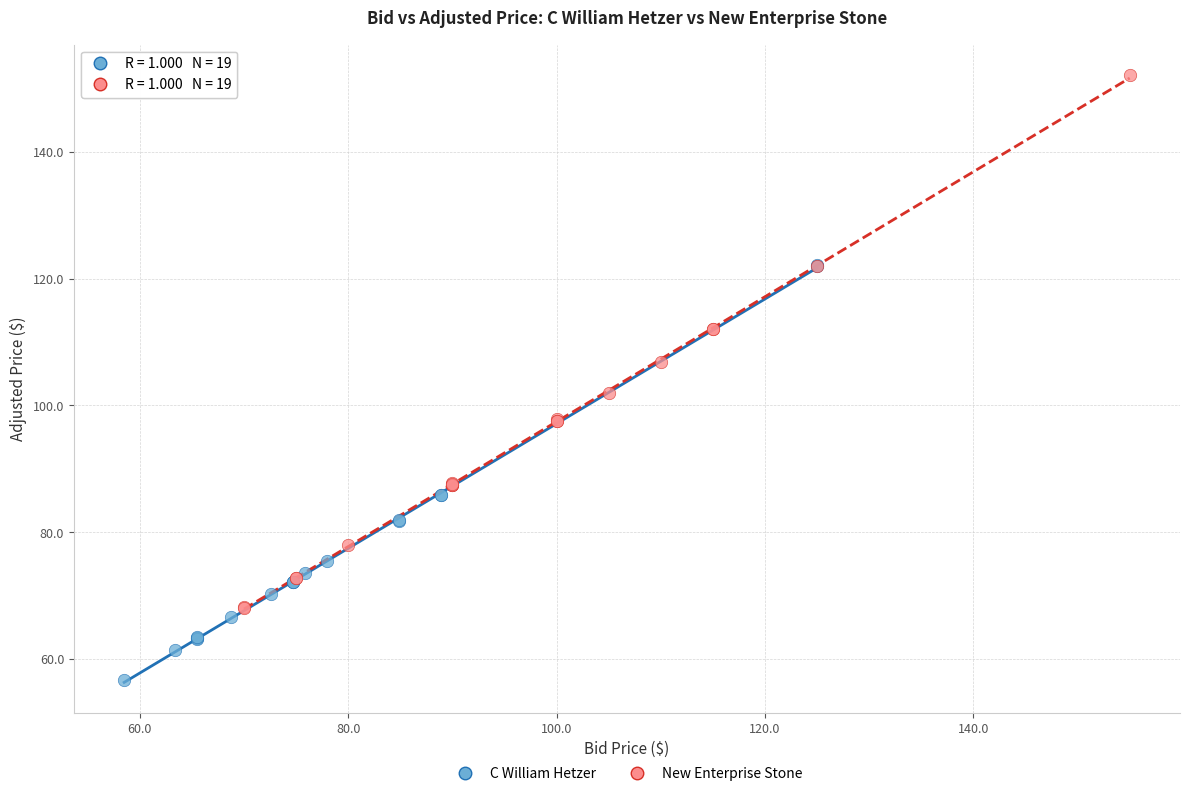

Which series reaches the maximum Y coordinate?

New Enterprise Stone